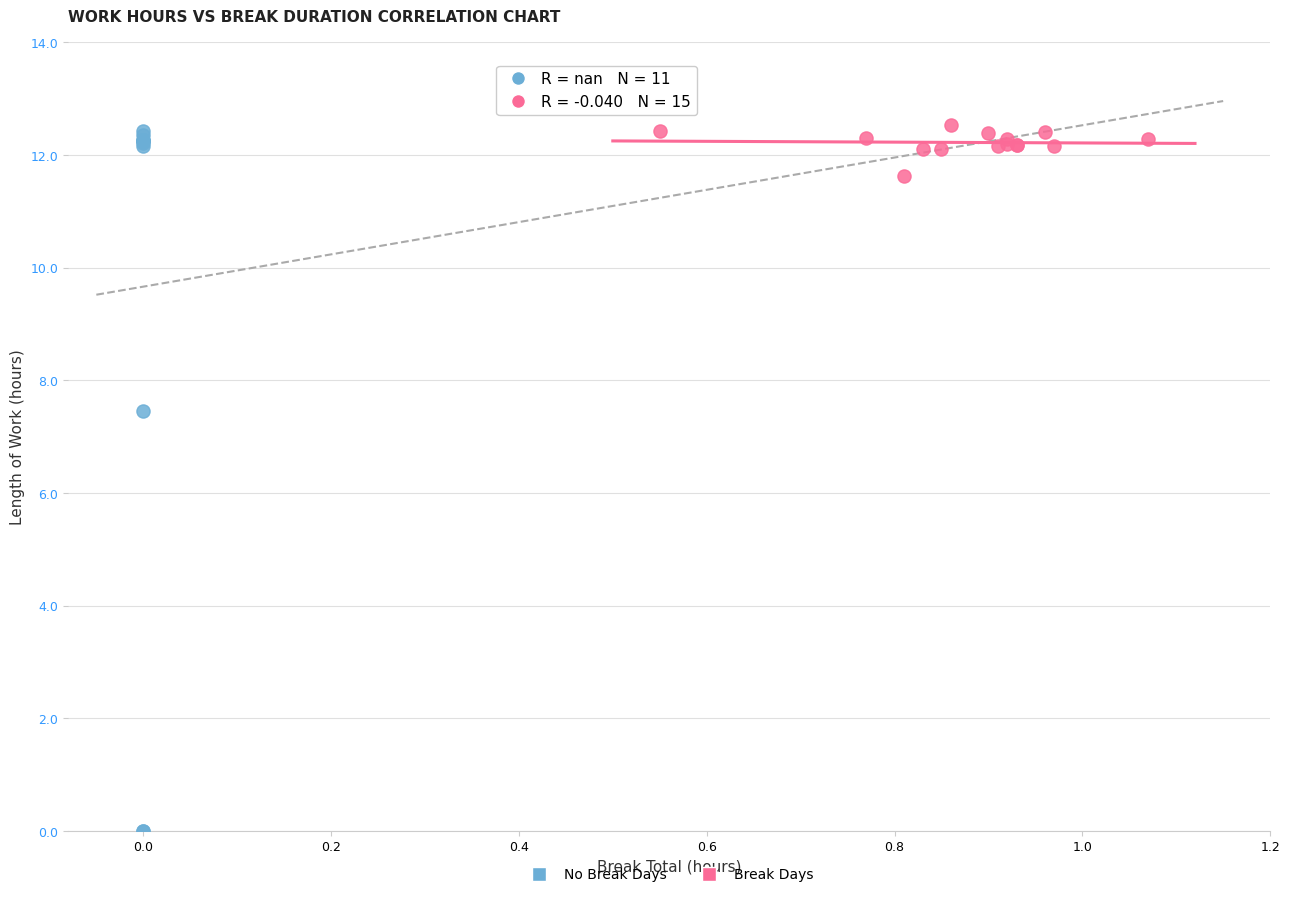

What are all the series names shown in the legend?

No Break Days, Break Days